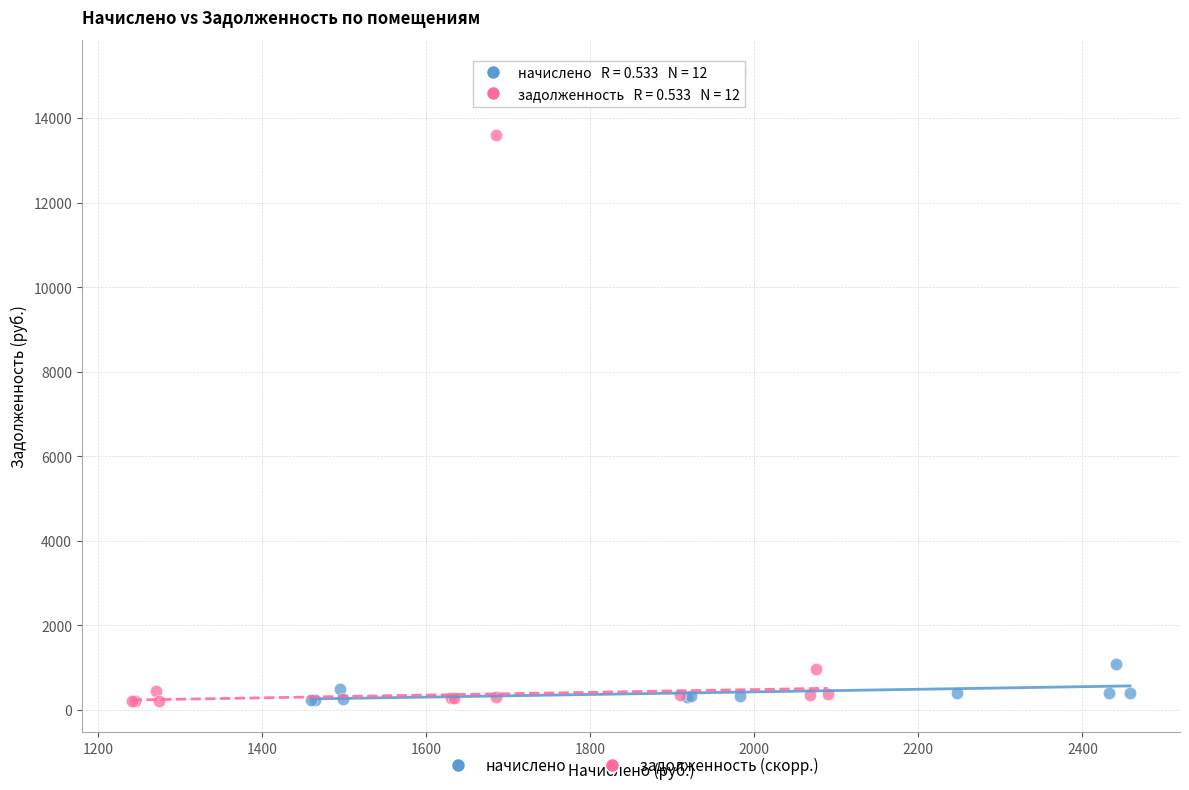

Which series has the largest Y range (max minus min)?

начислено